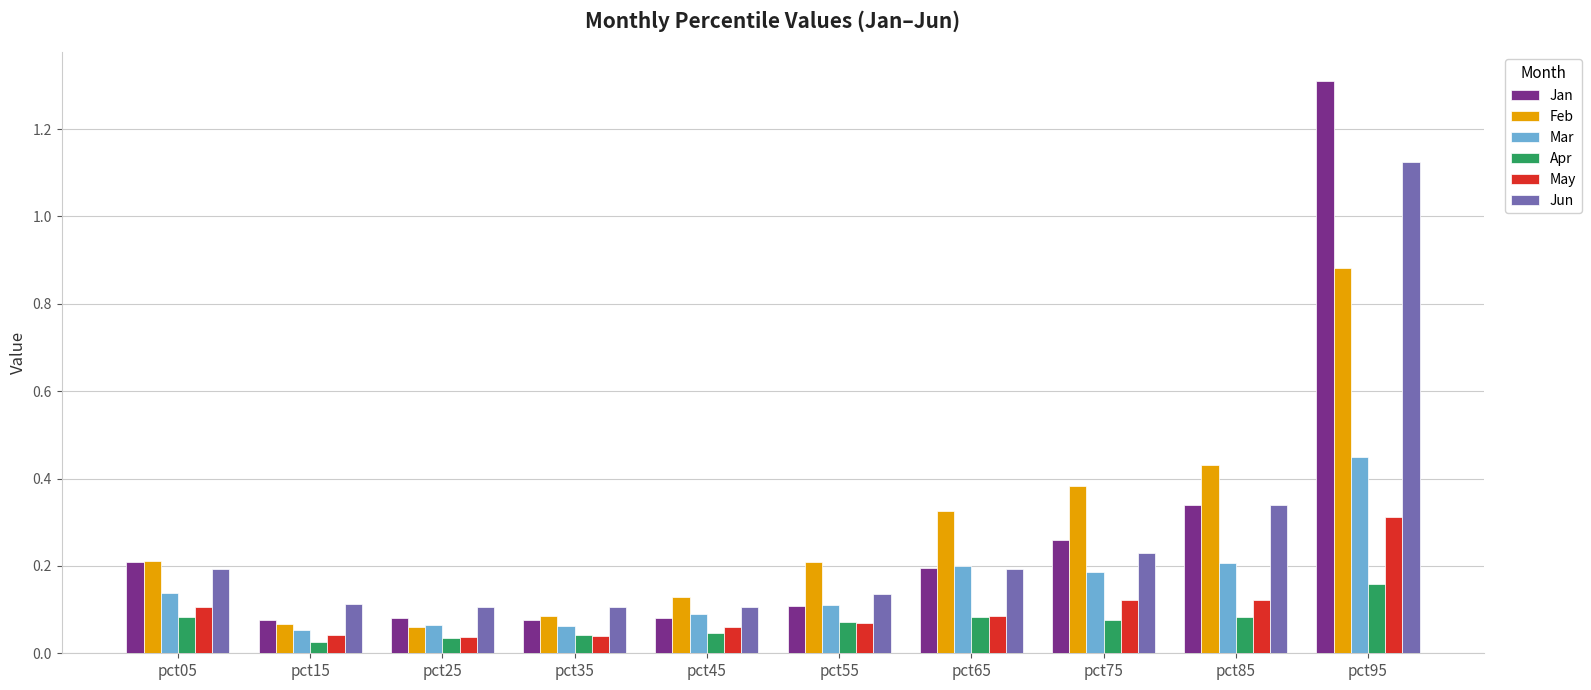

What is the maximum value for Jan?

1.3